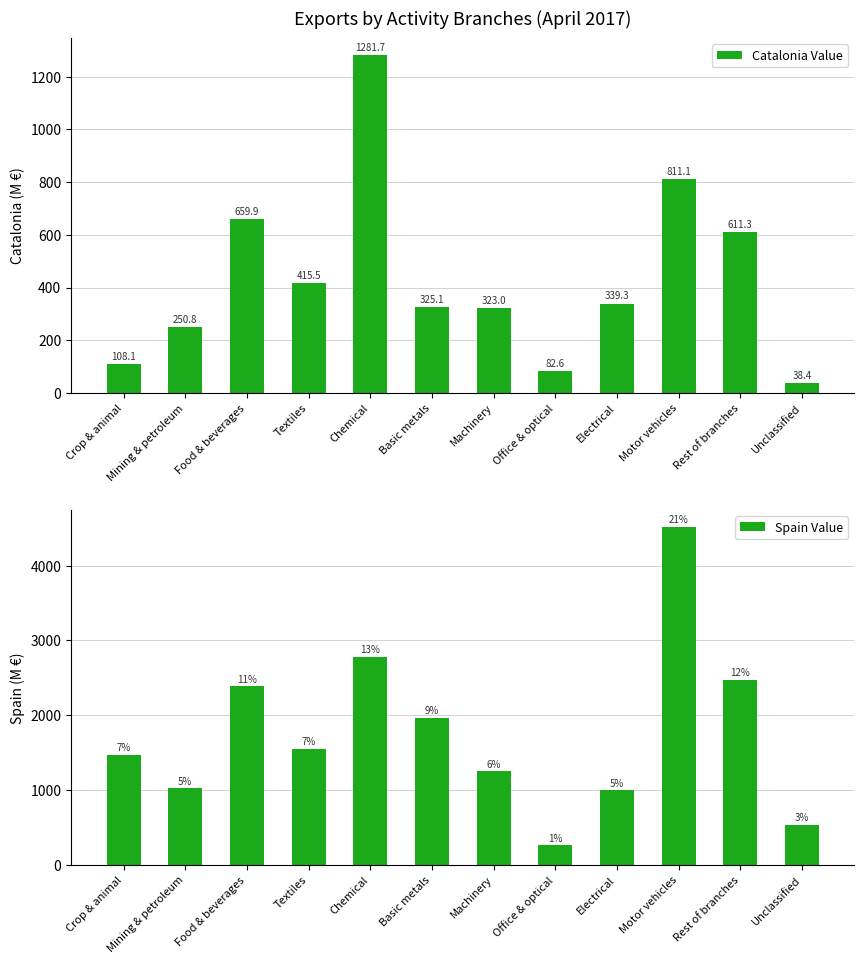

What is the difference between the highest and lowest values at Rest of branches?

1858.4